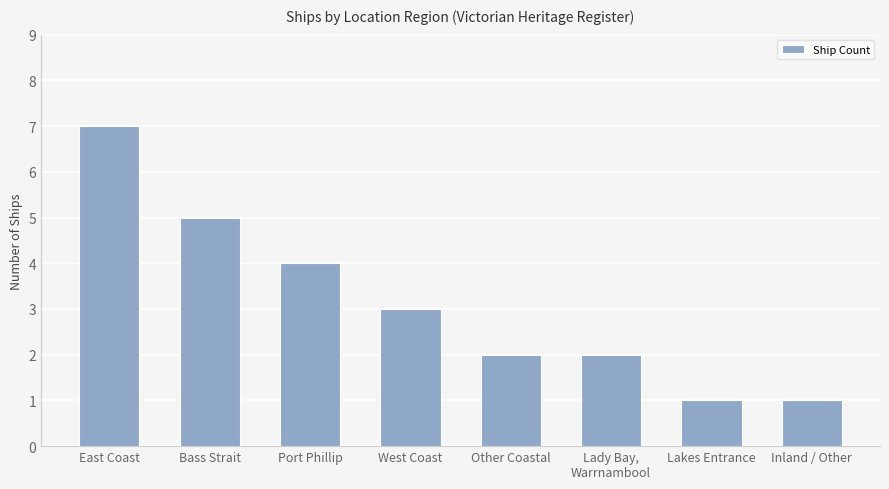

Reading left to right, transcribe all the data shown in this chart.

7	5	4	3	2	2	1	1